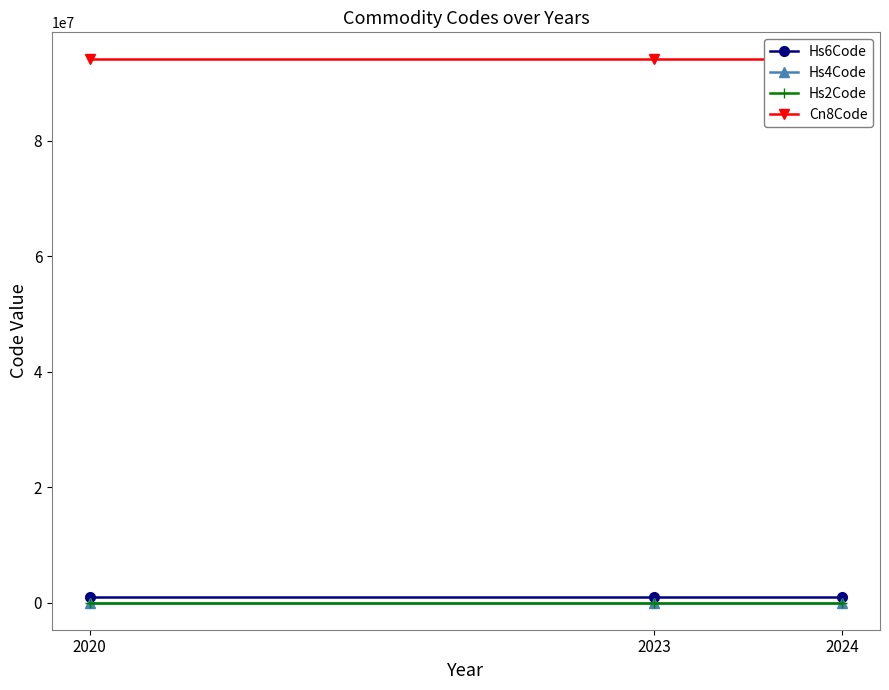

How many lines are shown in the chart?

4